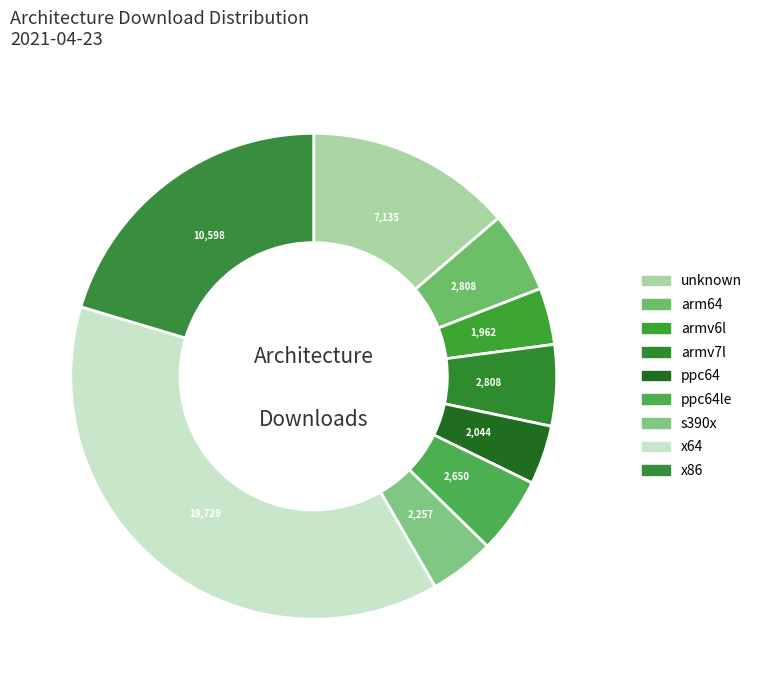

Is there any slice that represents more than half of the pie?

No